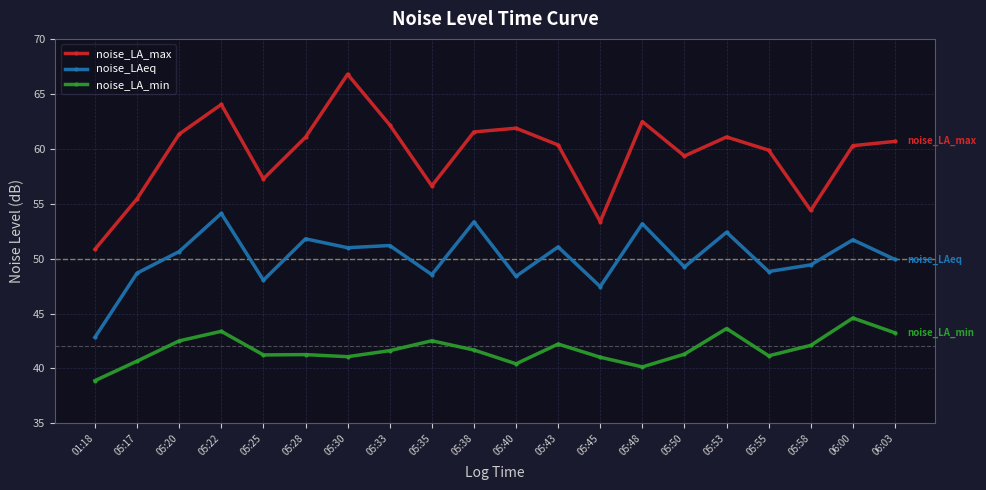

List the series in order of their peak value, lowest first.

noise_LA_min, noise_LAeq, noise_LA_max